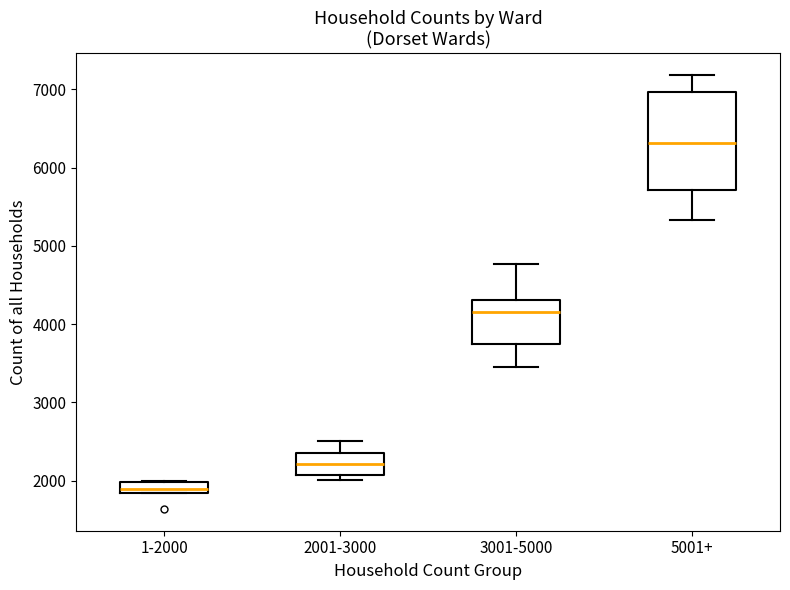

Where does the lower whisker of the box for 3001-5000 end on the y-axis? The values are not printed on the chart, so give them approximately, as read against the axis.

3400